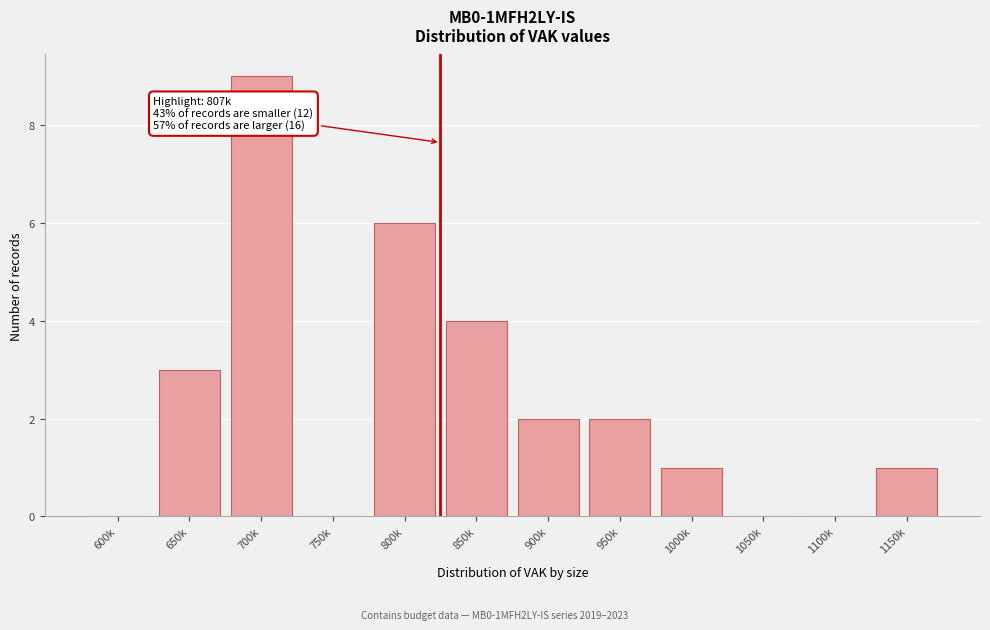

Reading left to right, list all the values displayed in this chart.

600k=0	650k=3	700k=9	750k=0	800k=6	850k=4	900k=2	950k=2	1000k=1	1050k=0	1100k=0	1150k=1